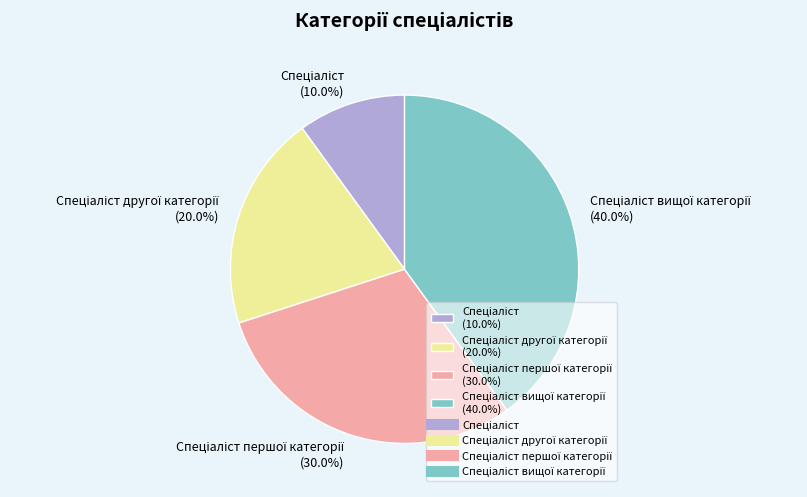

Is there a majority slice in this chart?

No